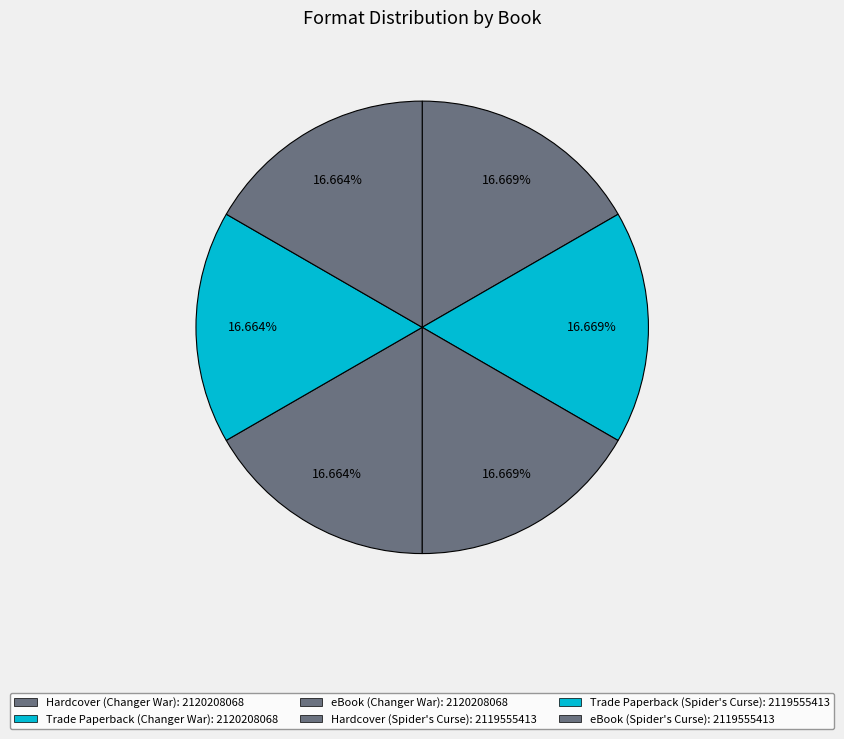

Count the number of slices in the pie.

6